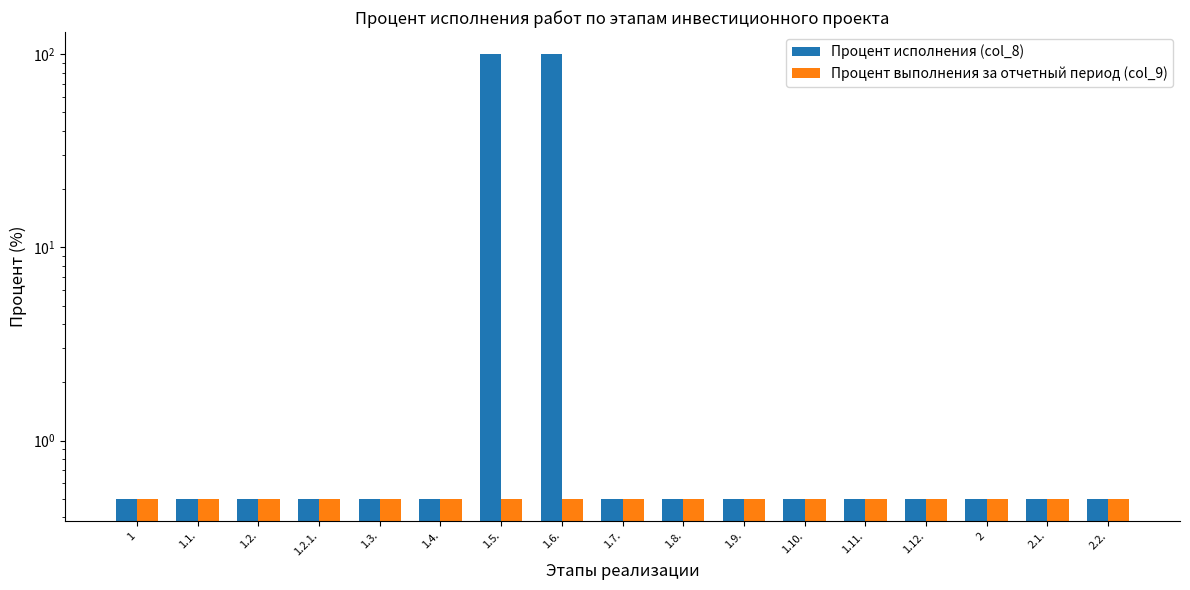

What value does the Процент выполнения за отчетный период (col_9) series have at 2?

0.5